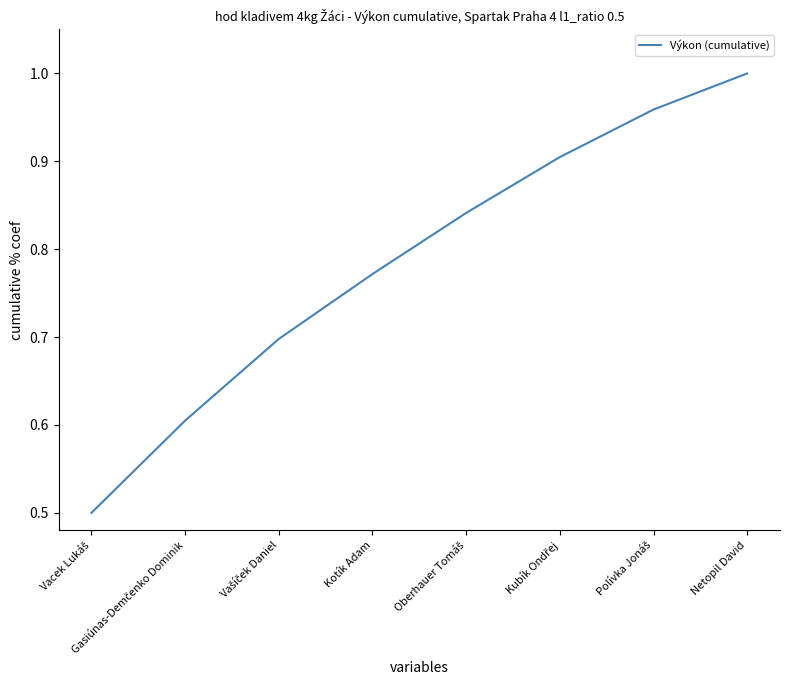

Count the number of data series in this chart.

1